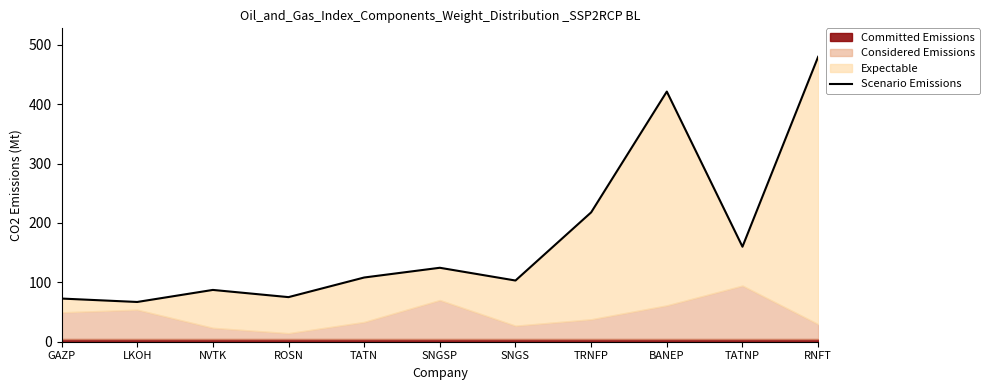

Reading left to right, transcribe all the data shown in this chart.

72.7	66.9	87.2	75.1	108.1	124.5	103.0	217.8	421.2	160.0	479.7